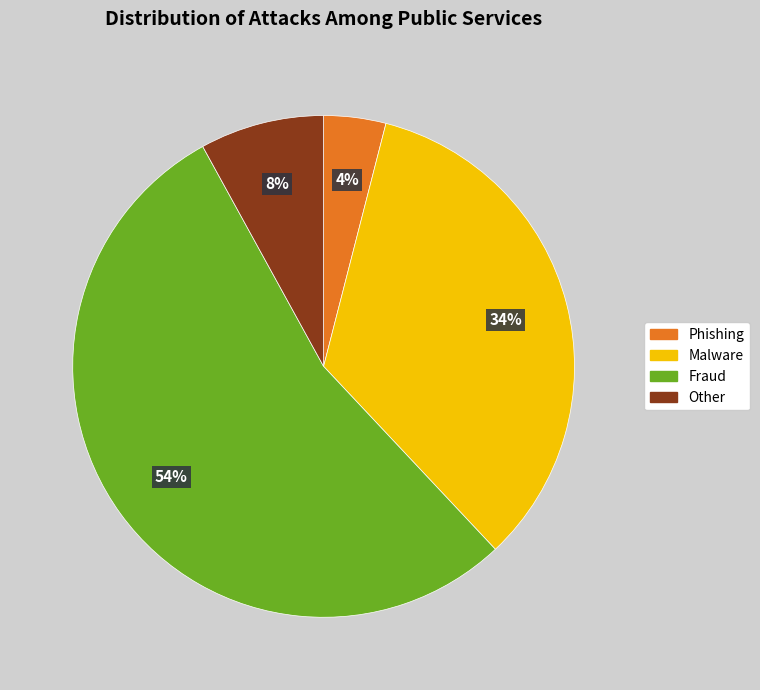

To the nearest percent, what is the average slice percentage?

25%